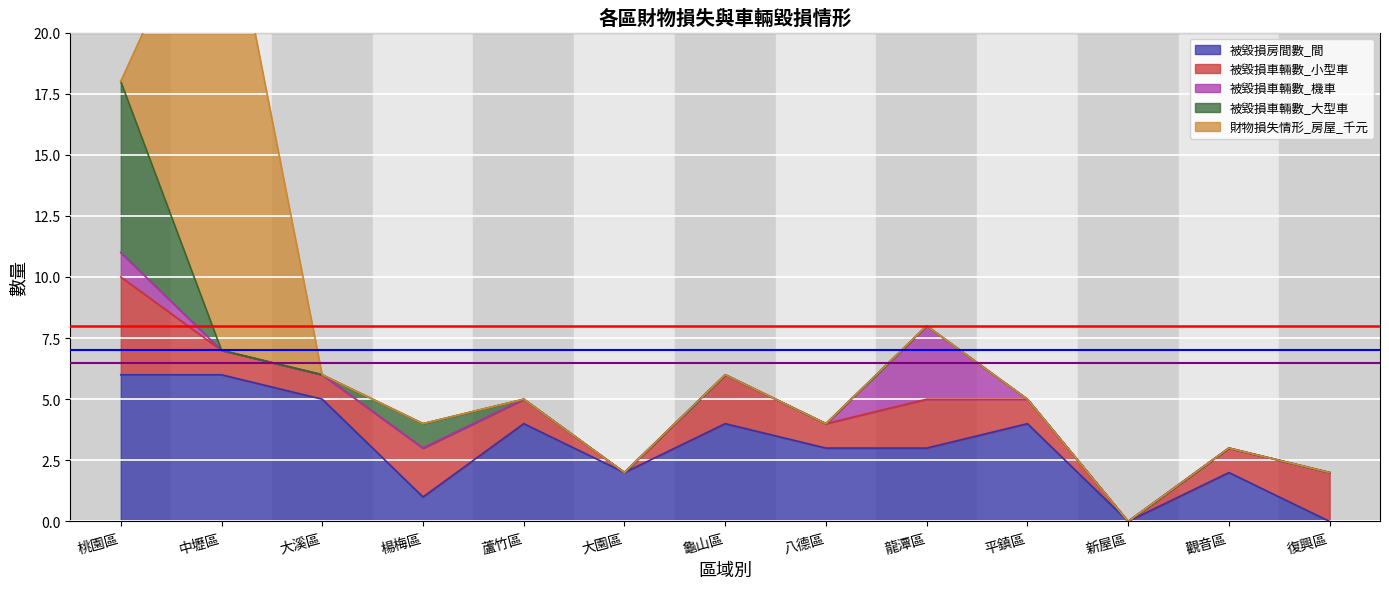

What is the average value of the 被毀損車輛數_小型車 series?

1